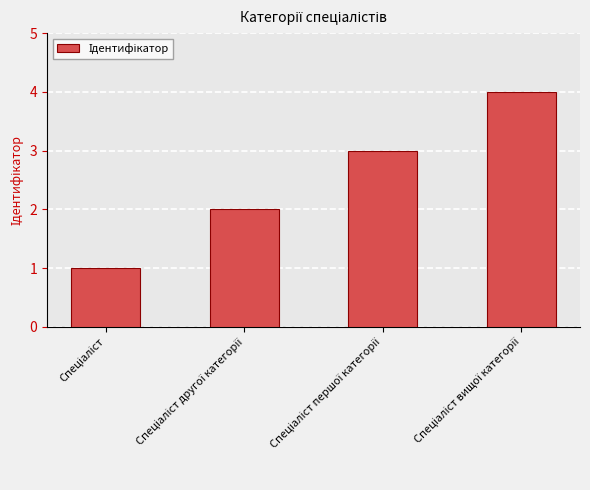

Does the chart contain stacked bars?

No